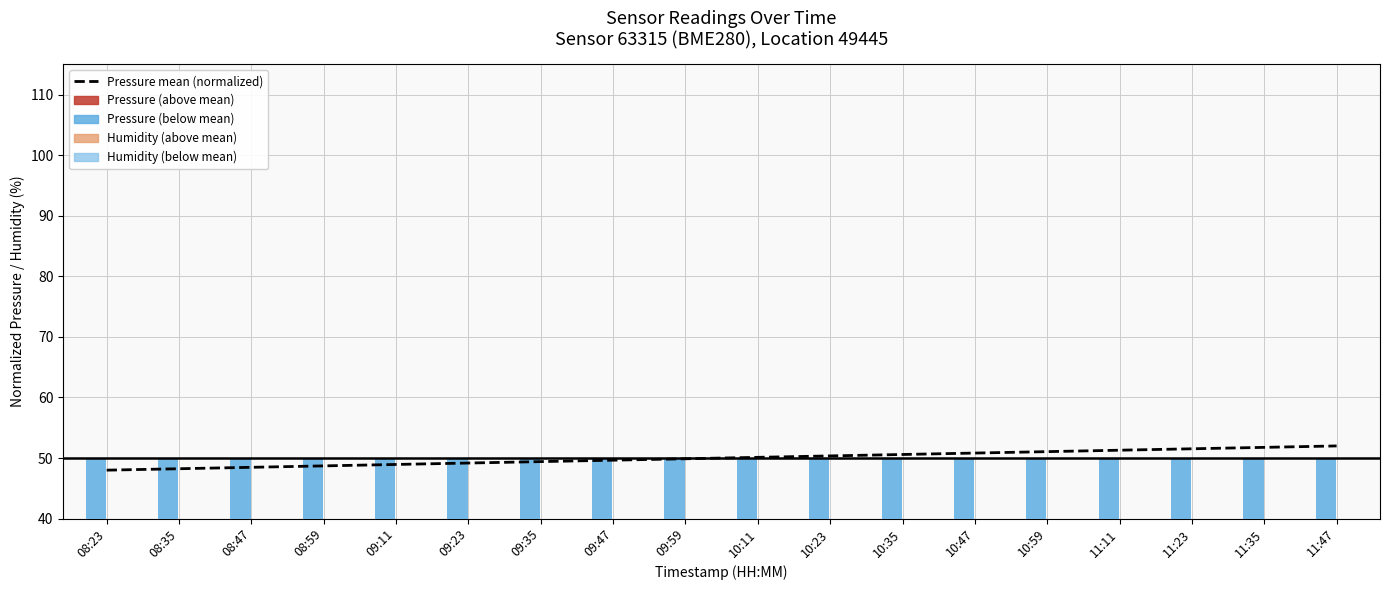

At which label is the value closest to 50?

09:59